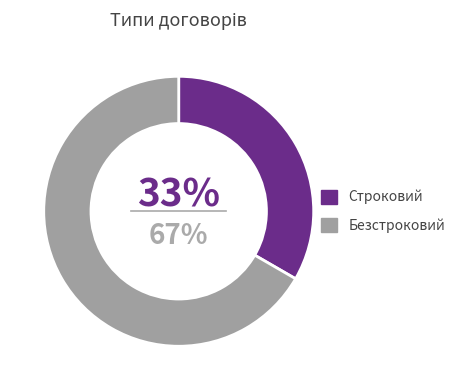

How many slices are in this pie chart?

2